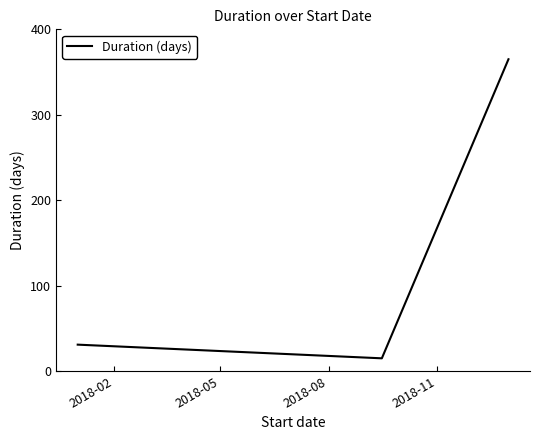

What is the maximum value shown in the chart?

365